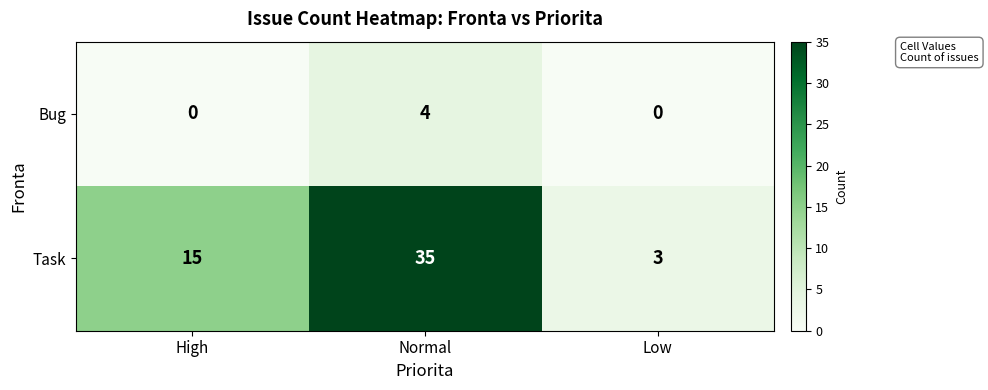

How many data points does each series have?

3